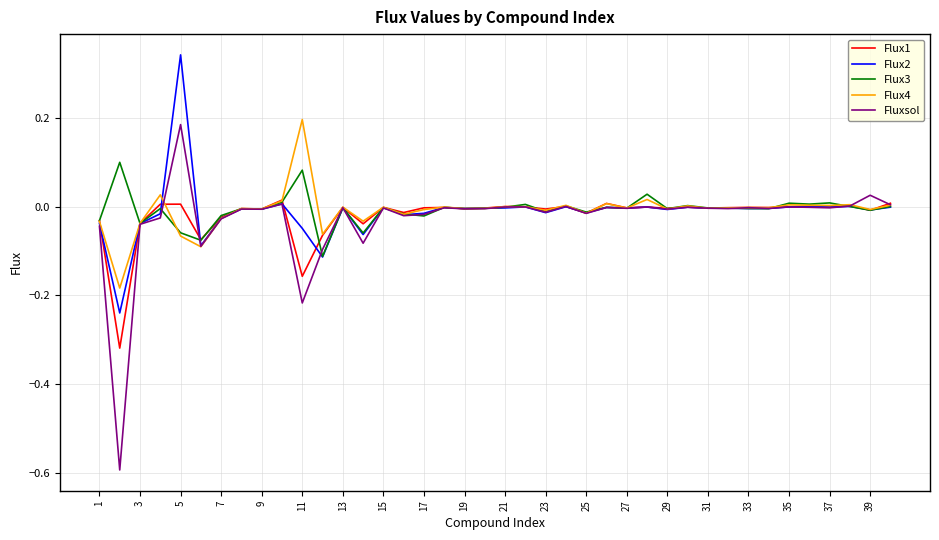

What is the smallest value displayed?

-0.6